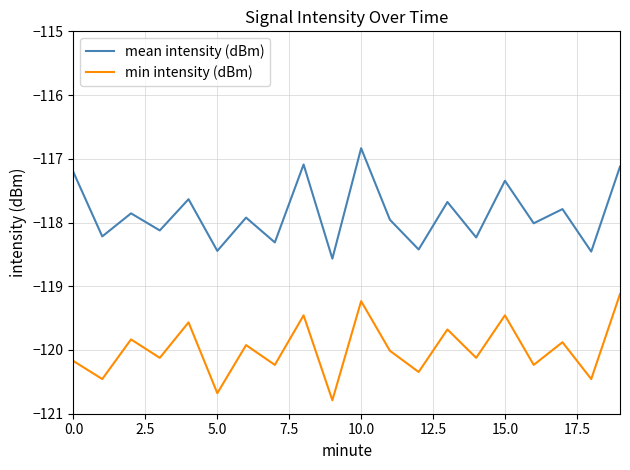

True or false: mean intensity (dBm) and min intensity (dBm) cross at least once.

False